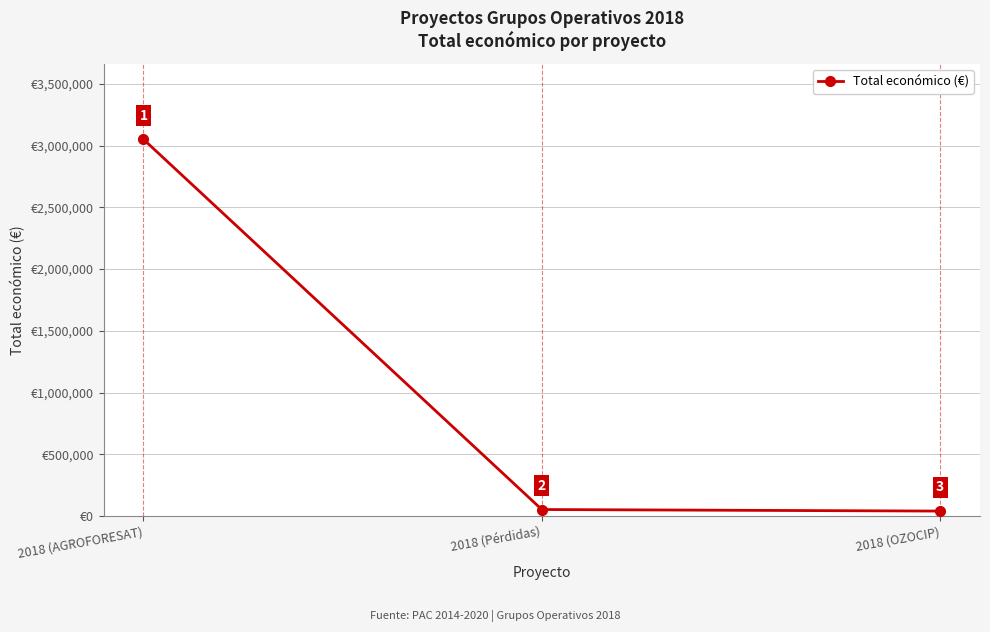

How many categories are shown in the chart?

3